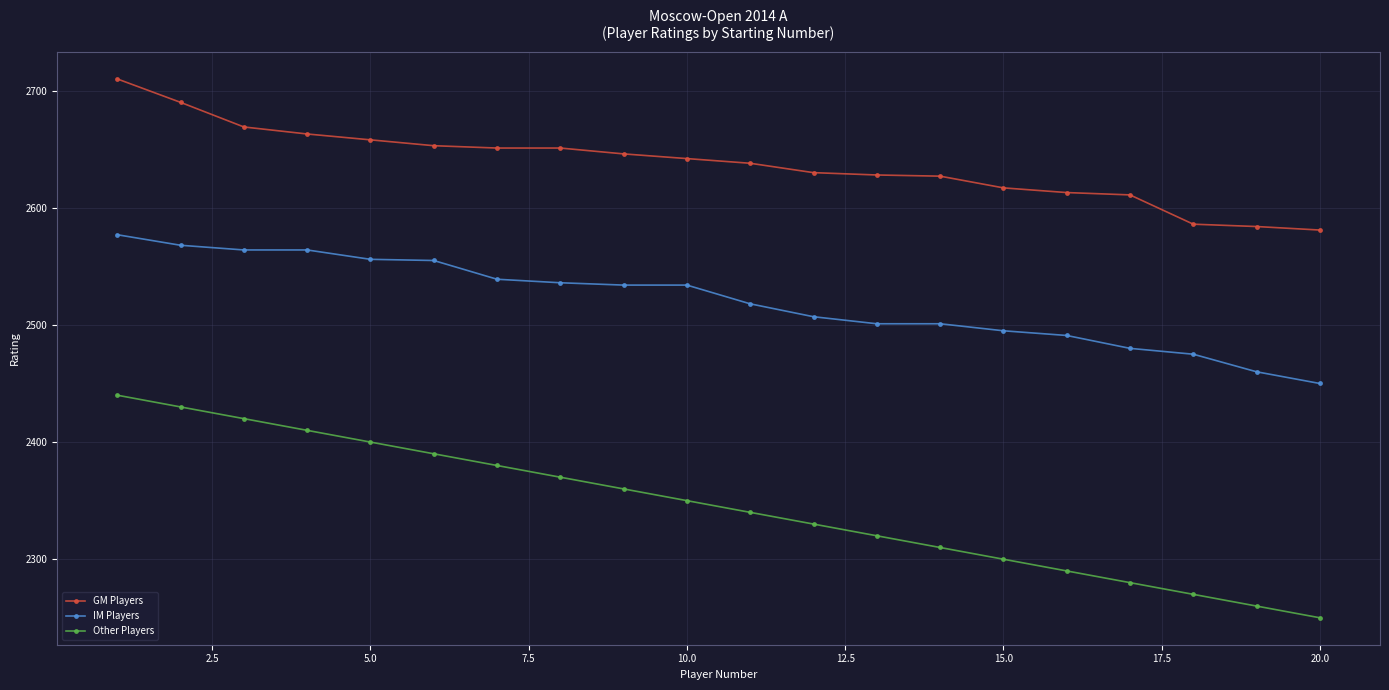

Which series has the largest total across all categories?

GM Players